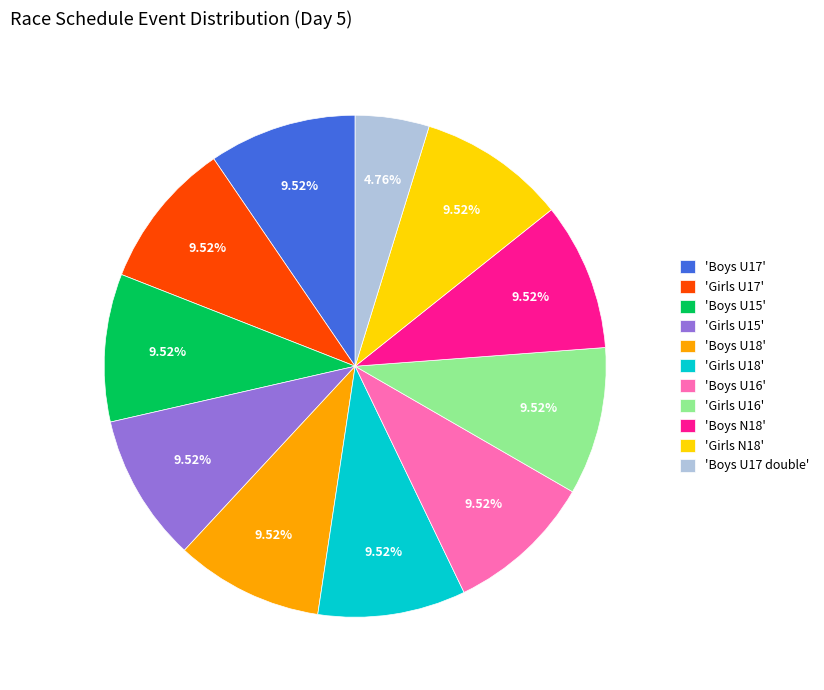

Which category has the smallest portion of the pie?

'Boys U17 double'